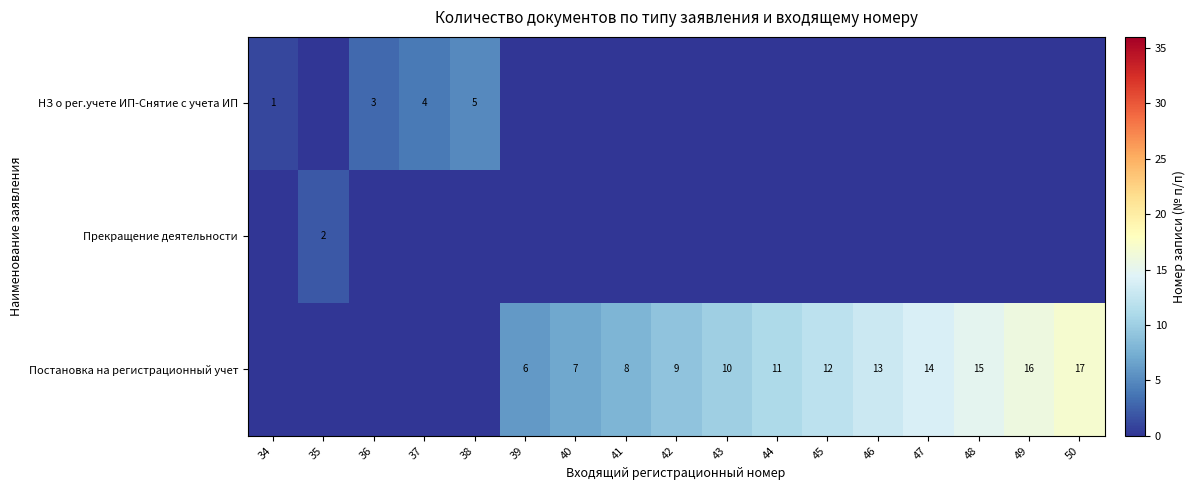

What is the sum of the НЗ о рег.учете ИП-Снятие с учета ИП values at 38 and 36?

8